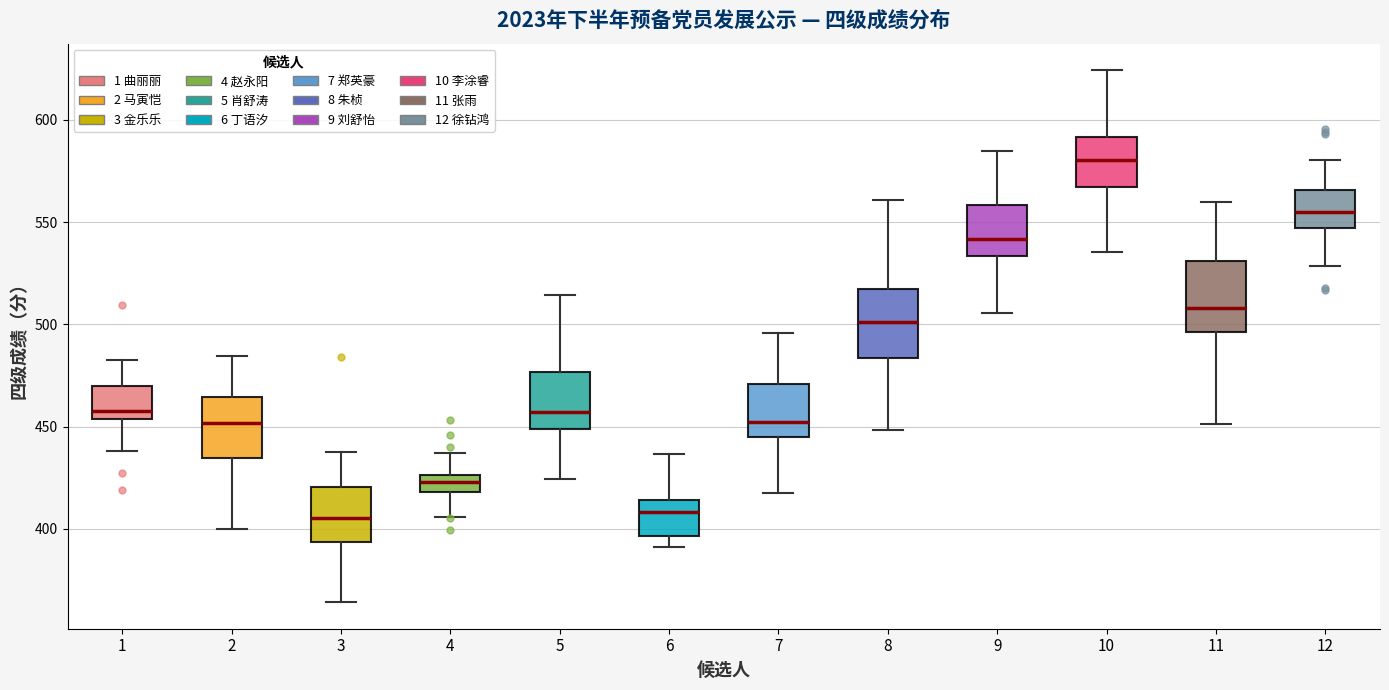

Reading left to right, transcribe this box plot: for each box, give where its median line is, the range the box spans, and where its two whiskers end, as read against the y-axis. The values are not printed on the chart, so give them approximately, as read against the axis.

1: median 460, box 455 to 470, whiskers 440 to 485
2: median 450, box 435 to 465, whiskers 400 to 485
3: median 405, box 395 to 420, whiskers 365 to 440
4: median 425 (inside the box), box 420 to 425, whiskers 405 to 435
5: median 455, box 450 to 475, whiskers 425 to 515
6: median 410, box 395 to 415, whiskers 390 to 435
7: median 450, box 445 to 470, whiskers 415 to 495
8: median 500, box 485 to 515, whiskers 450 to 560
9: median 540, box 535 to 560, whiskers 505 to 585
10: median 580, box 565 to 590, whiskers 535 to 625
11: median 510, box 495 to 530, whiskers 450 to 560
12: median 555, box 545 to 565, whiskers 530 to 580